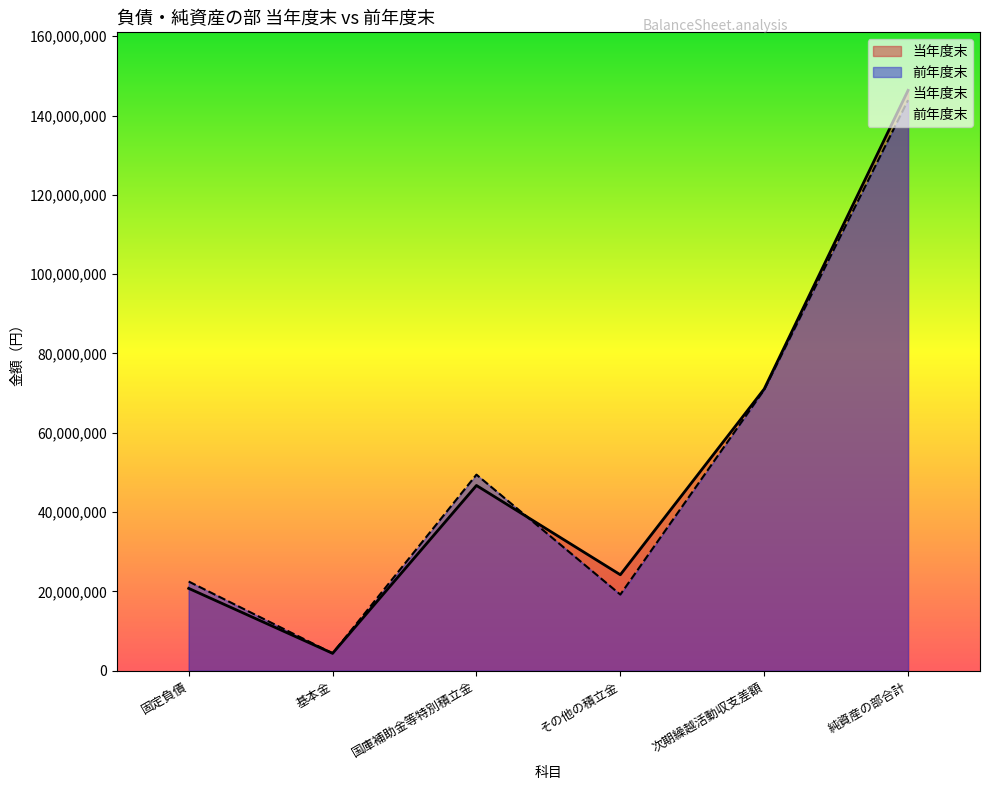

At how many categories does at least one series exceed 46605027?

3